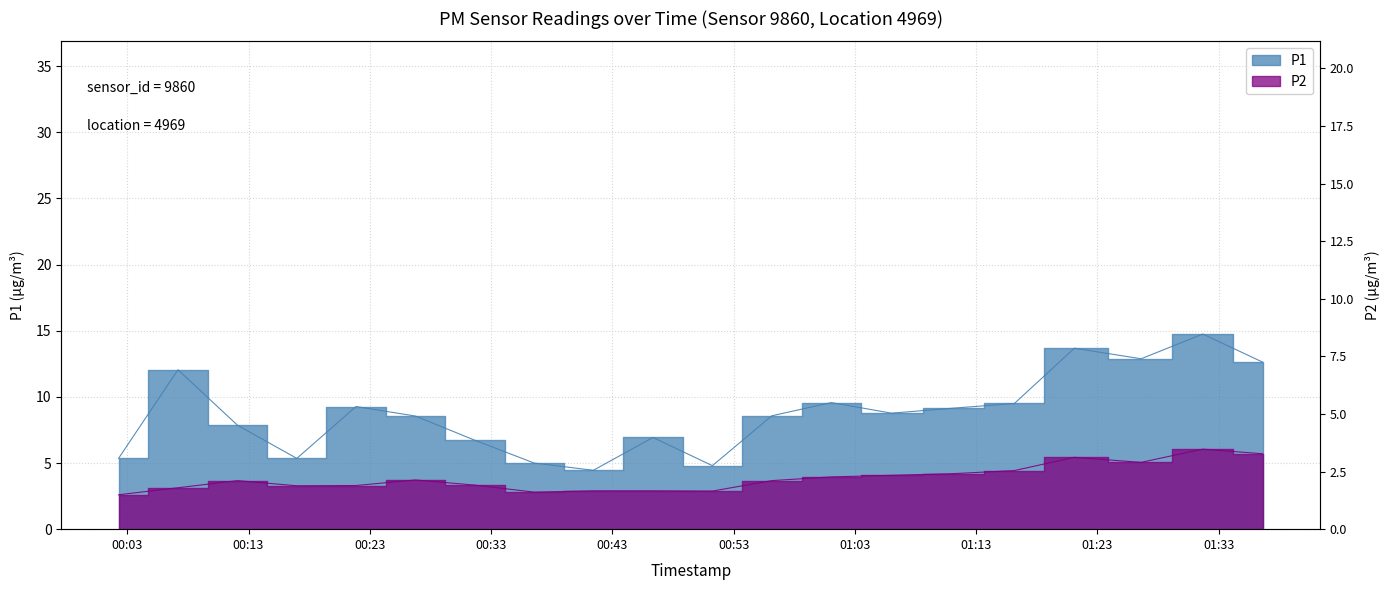

Reading left to right, extract all data points from this chart.

P1: 5.3	12.1	7.8	5.3	9.3	8.6	6.7	5.0	4.5	6.9	4.8	8.6	9.6	8.8	9.2	9.5	13.7	12.9	14.8	12.6
P2: 2.6	3.1	3.7	3.3	3.3	3.7	3.3	2.8	2.9	2.9	2.9	3.7	4.0	4.1	4.2	4.4	5.4	5.0	6.0	5.7